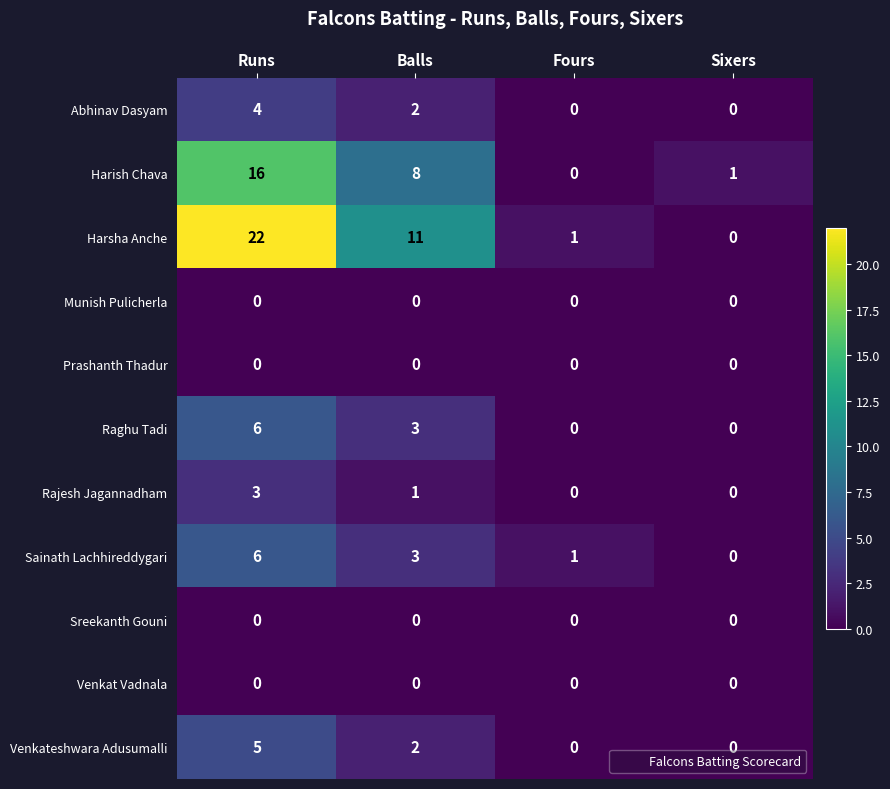

Which series changed the most between Balls and Fours?

Harsha Anche